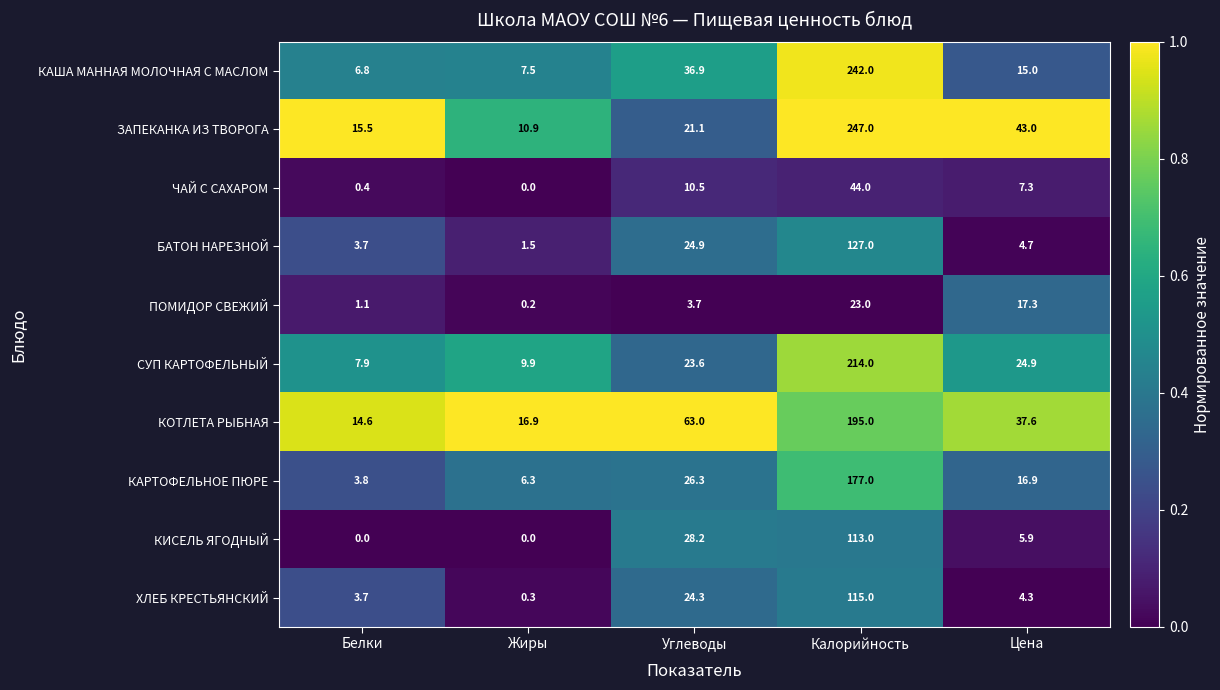

The КОТЛЕТА РЫБНАЯ series shows 320.1 at Калорийность. True or false?

False